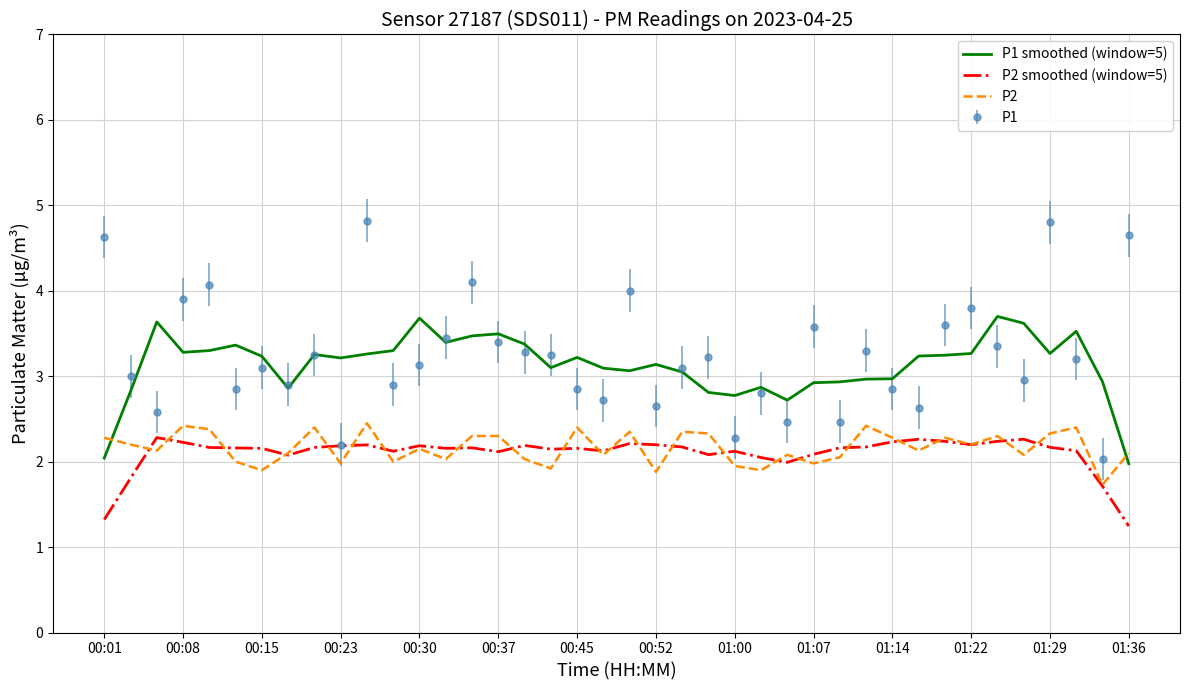

After their last crossing, which series has the higher values: P2 or P2 smoothed (window=5)?

P2